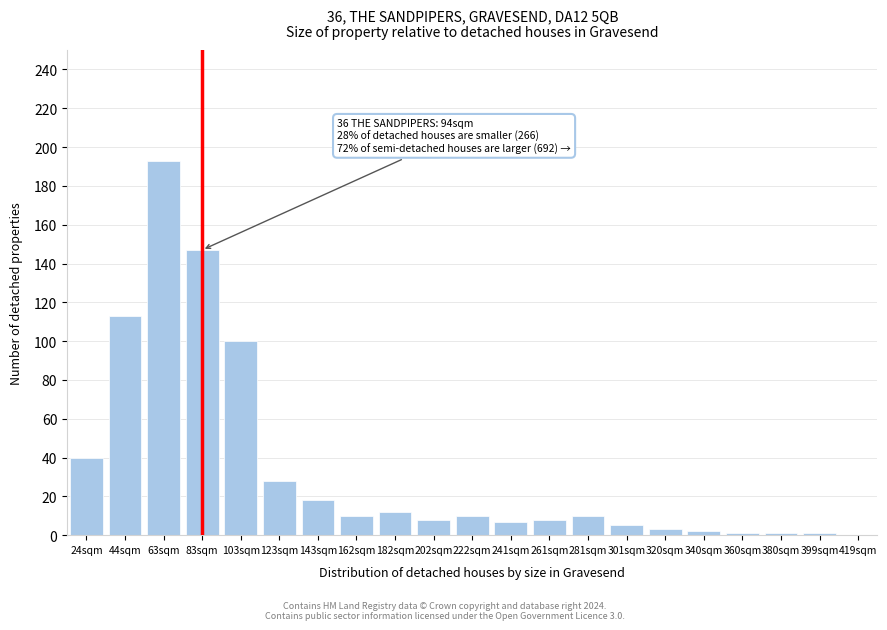

Reading right to left, extract all data points from this chart.

419sqm=0	399sqm=1	380sqm=1	360sqm=1	340sqm=2	320sqm=3	301sqm=5	281sqm=10	261sqm=8	241sqm=7	222sqm=10	202sqm=8	182sqm=12	162sqm=10	143sqm=18	123sqm=28	103sqm=100	83sqm=147	63sqm=193	44sqm=113	24sqm=40